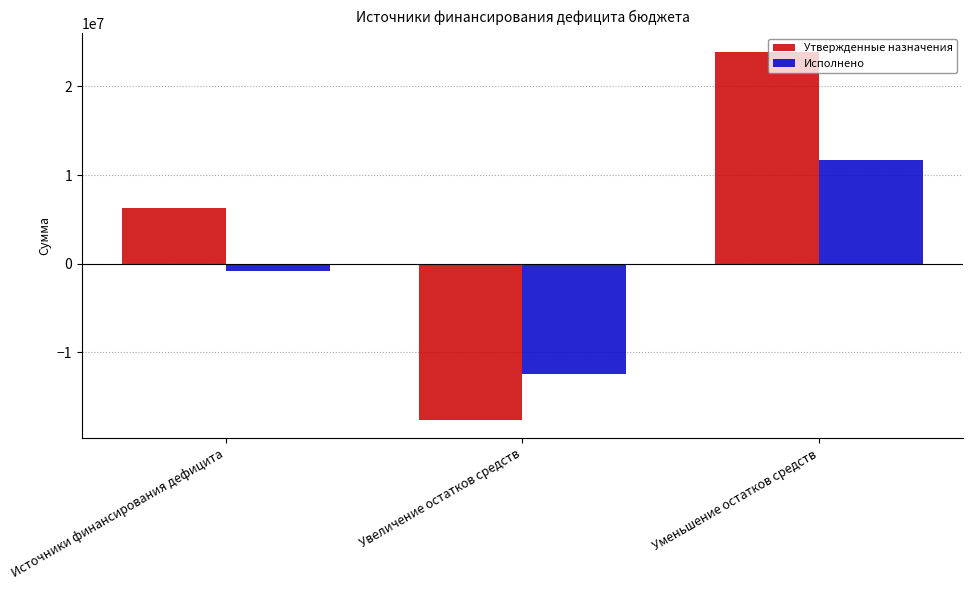

What is the label of the 1st bar from the left?

Источники финансирования дефицита